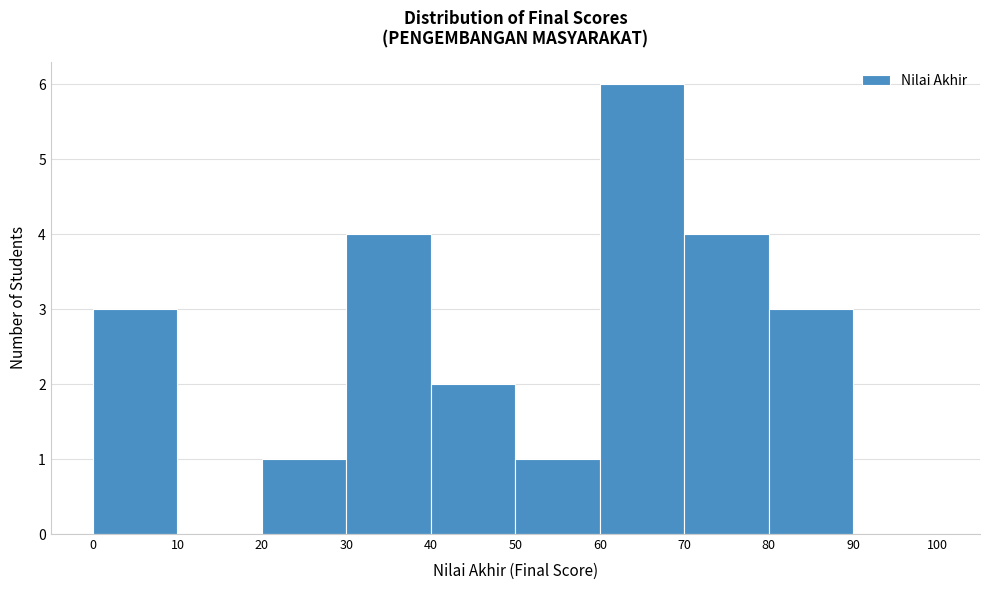

How tall is the bar that spans 30 to 40 on the x-axis? The values are not printed on the chart, so give them approximately, as read against the axis.

4